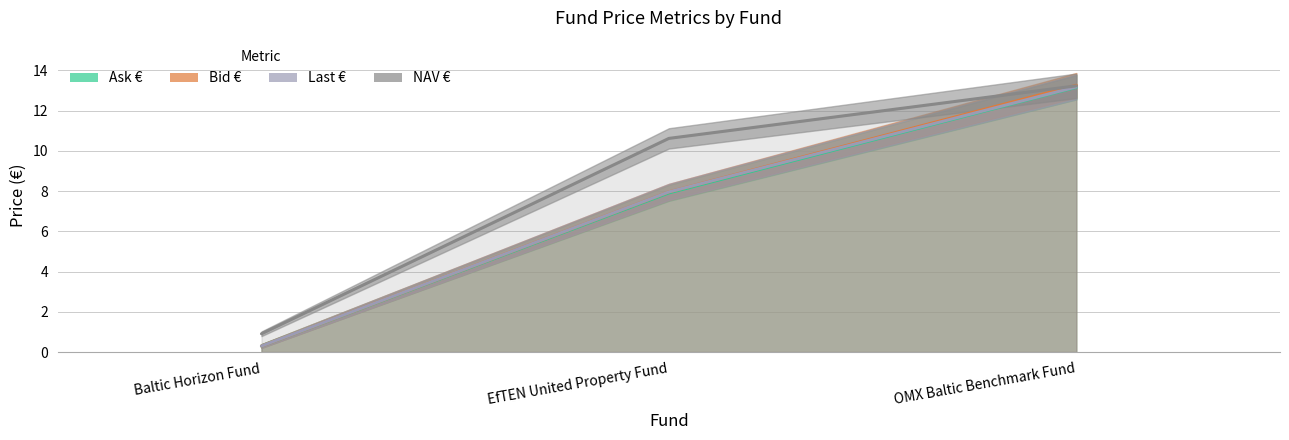

Which label corresponds to the largest value in the chart?

OMX Baltic Benchmark Fund